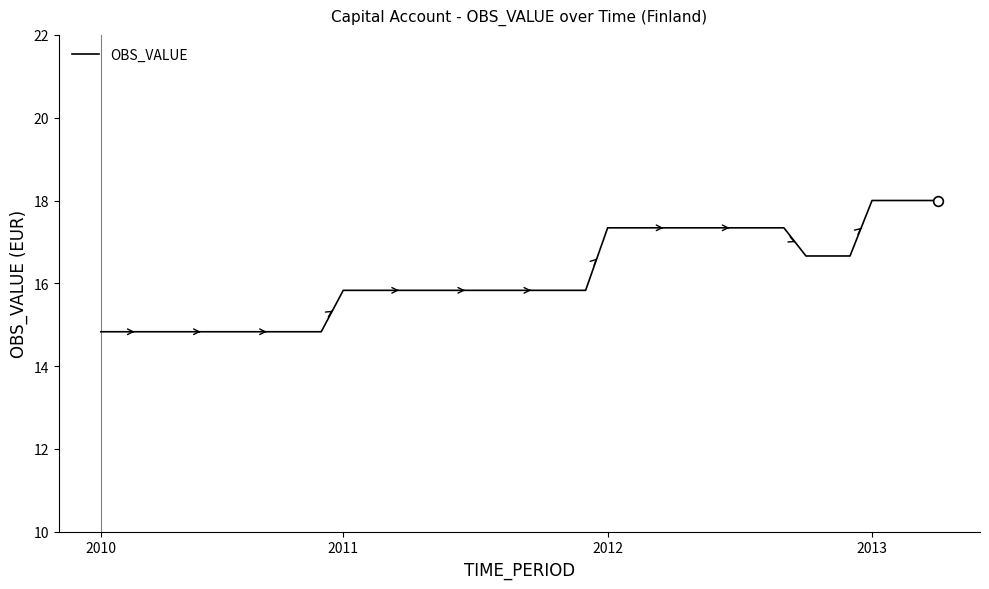

What is the maximum value shown in the chart?

18.0